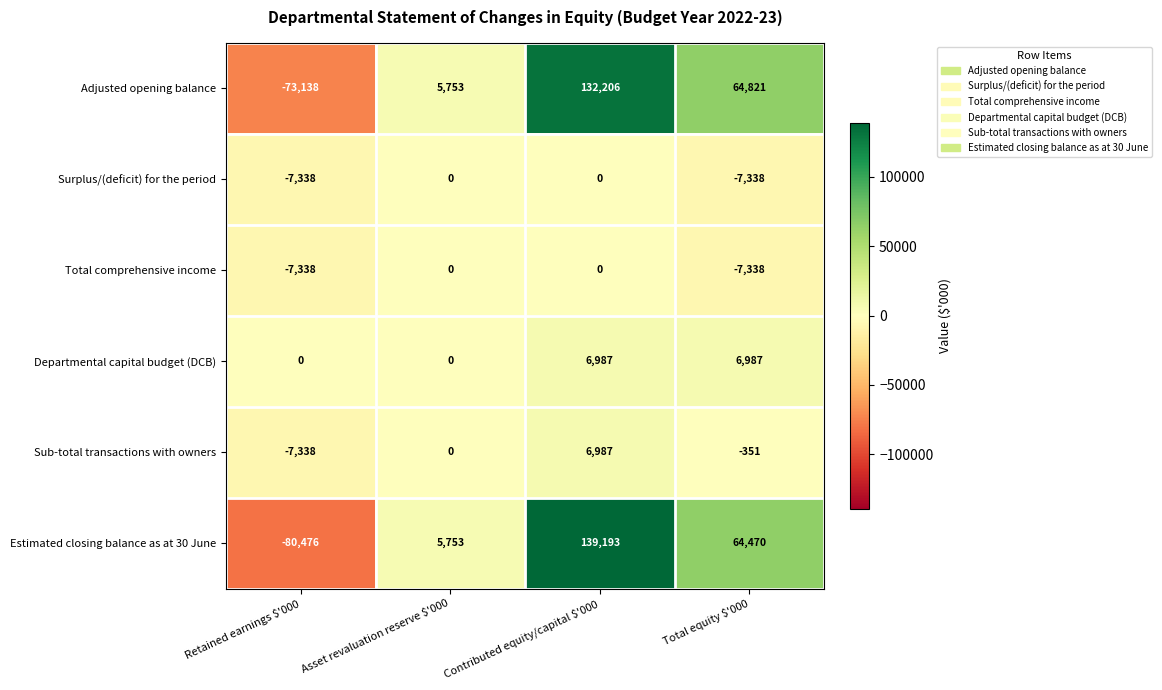

What is the greatest value displayed?

139193